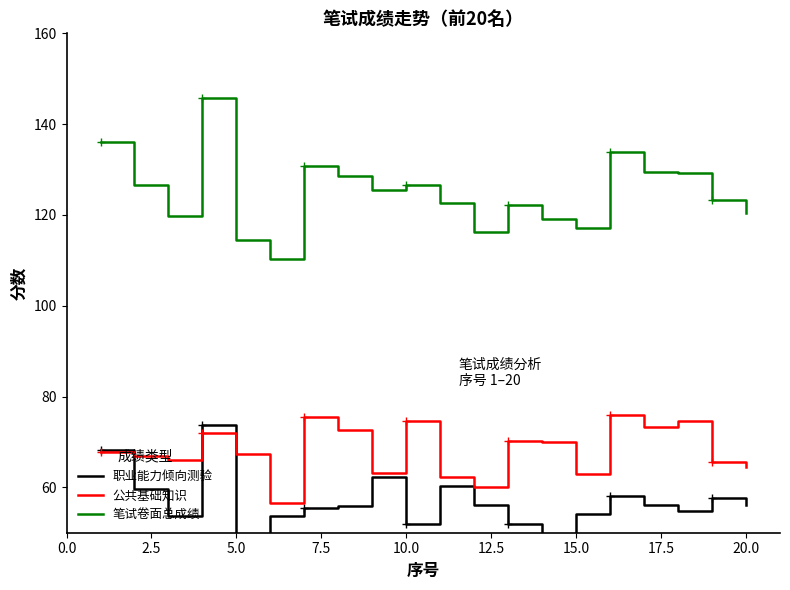

What is the average value of the 笔试卷面总成绩 series?

124.9